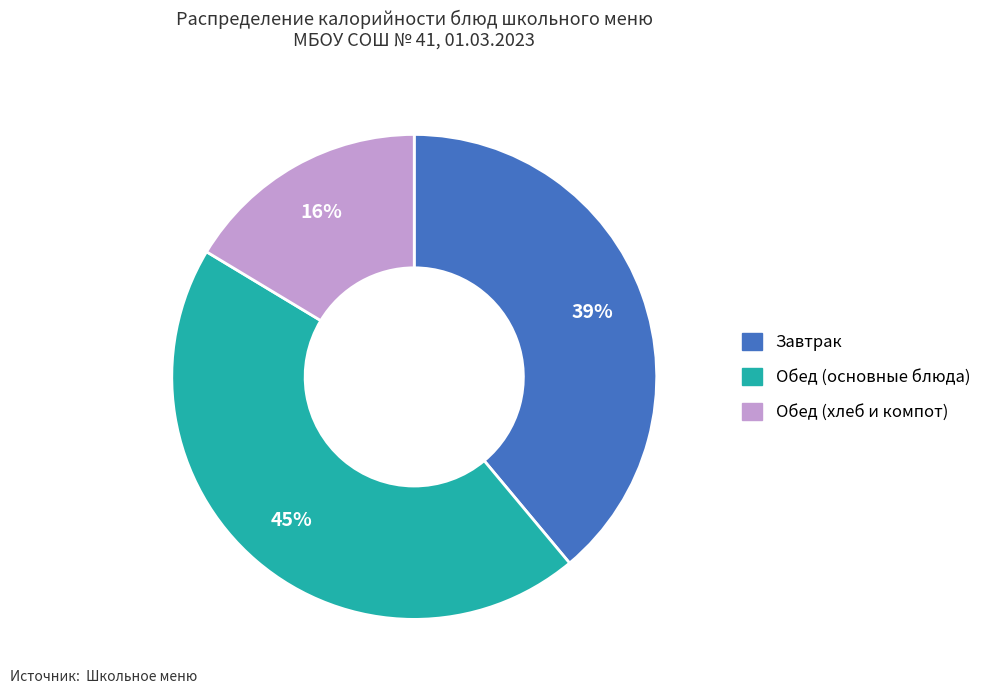

Is there a majority slice in this chart?

No